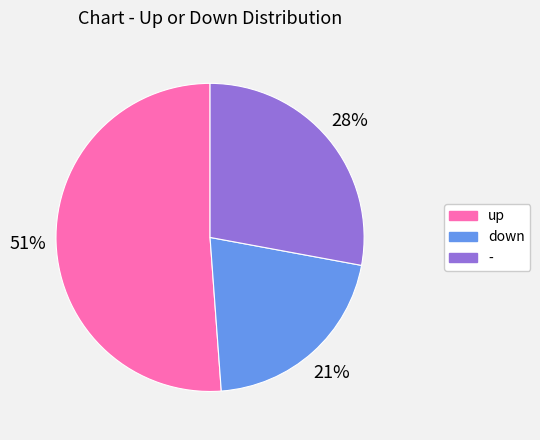

Is it true that - is 34% of the pie?

False